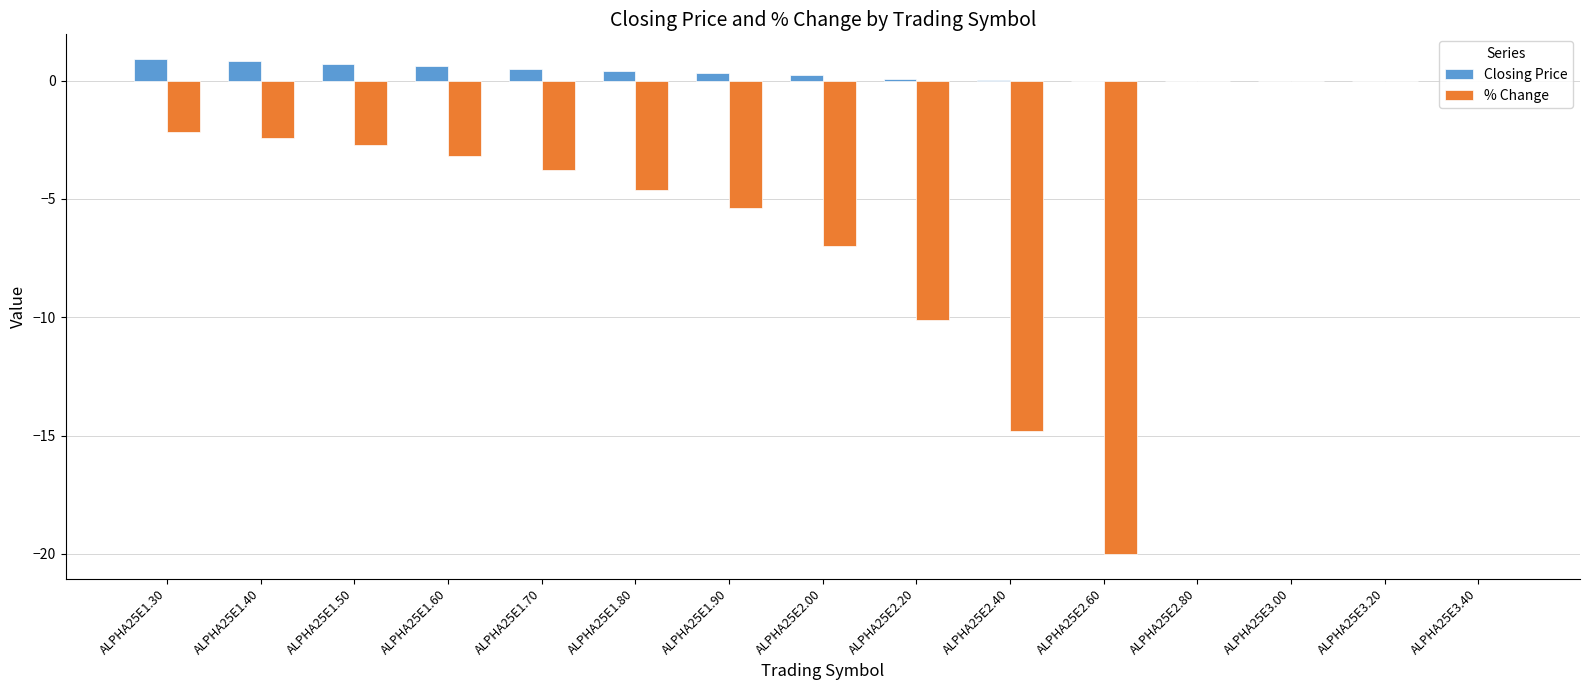

Which series changed the most between ALPHA25E1.30 and ALPHA25E1.70?

% Change